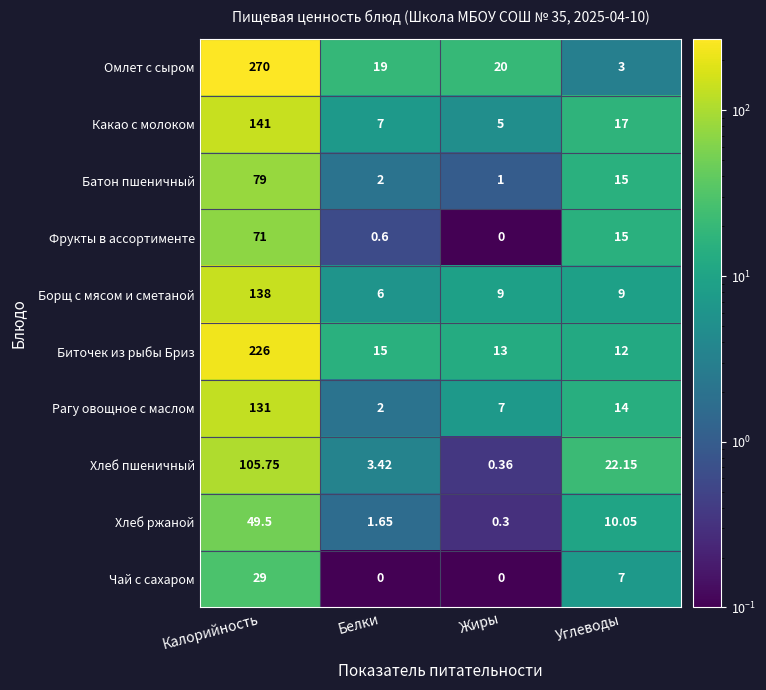

Which label corresponds to the largest value in the chart?

Калорийность